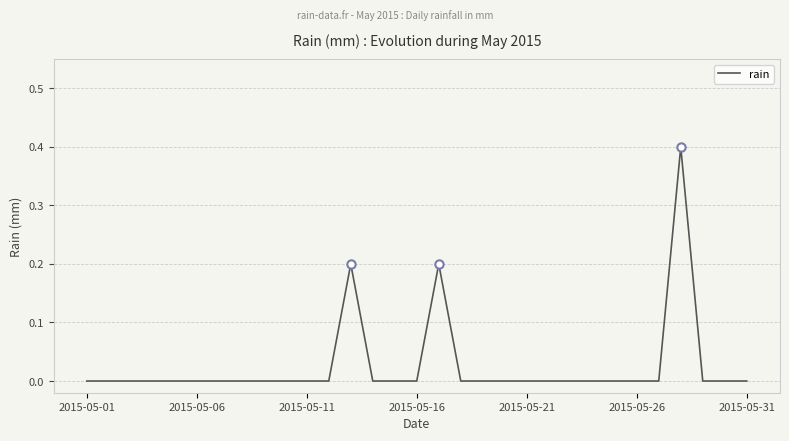

Where is the data nearest to the value 0?

2015-05-01